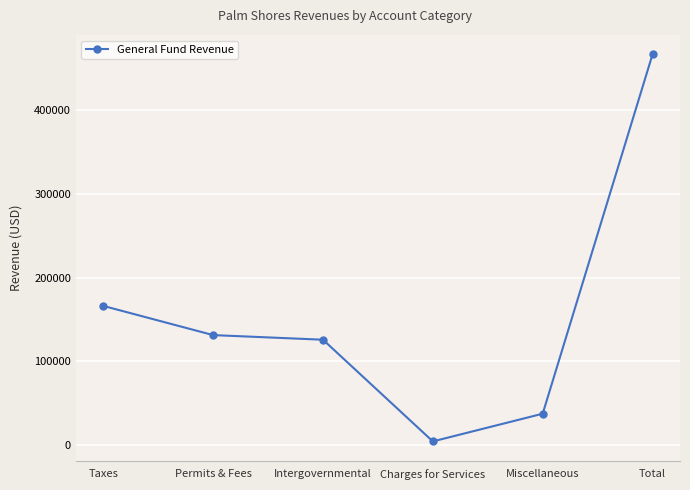

What position from the left is Intergovernmental?

3